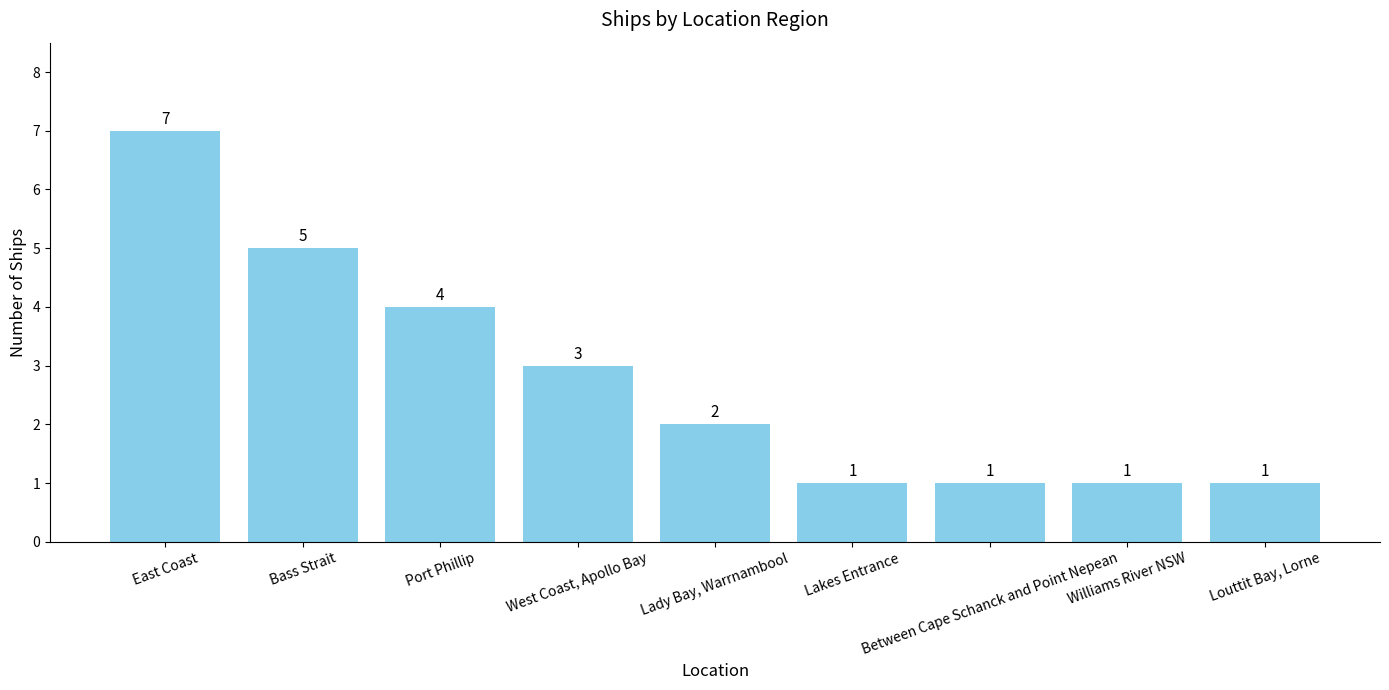

At which label does the data first exceed 2?

East Coast